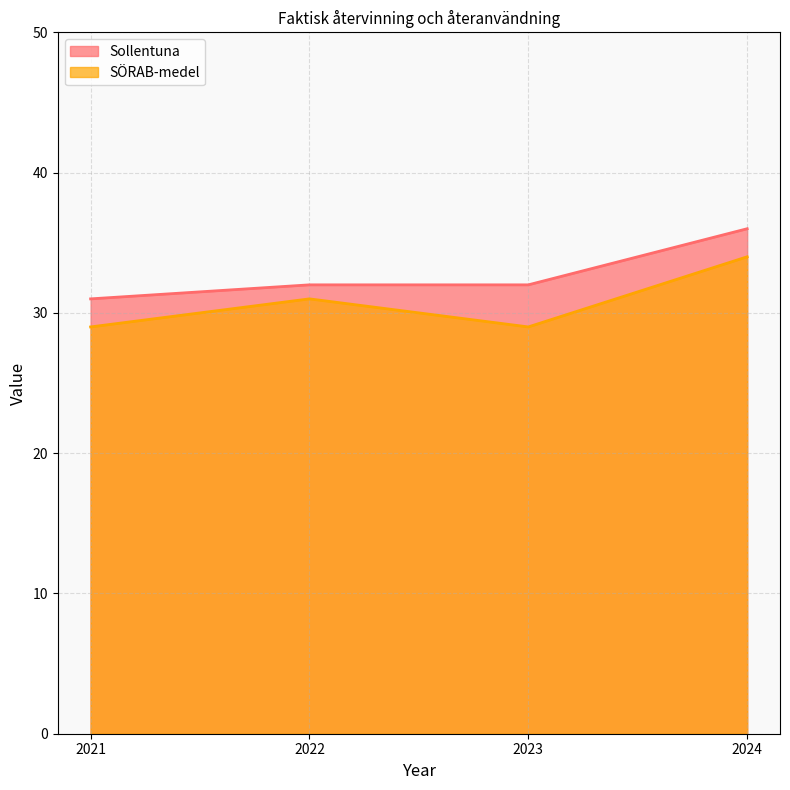

At how many categories does at least one series exceed 34?

1